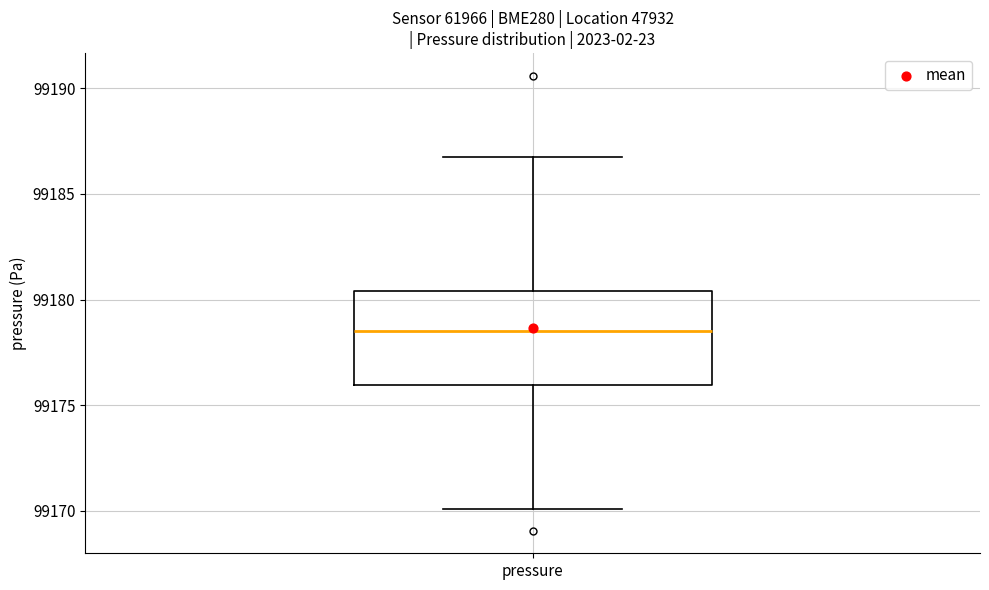

Transcribe this box plot: give where the median line is, the range the box spans, and where the two whiskers end, as read against the y-axis. The values are not printed on the chart, so give them approximately, as read against the axis.

median 99178.5, box 99176.0 to 99180.5, whiskers 99170.0 to 99187.0